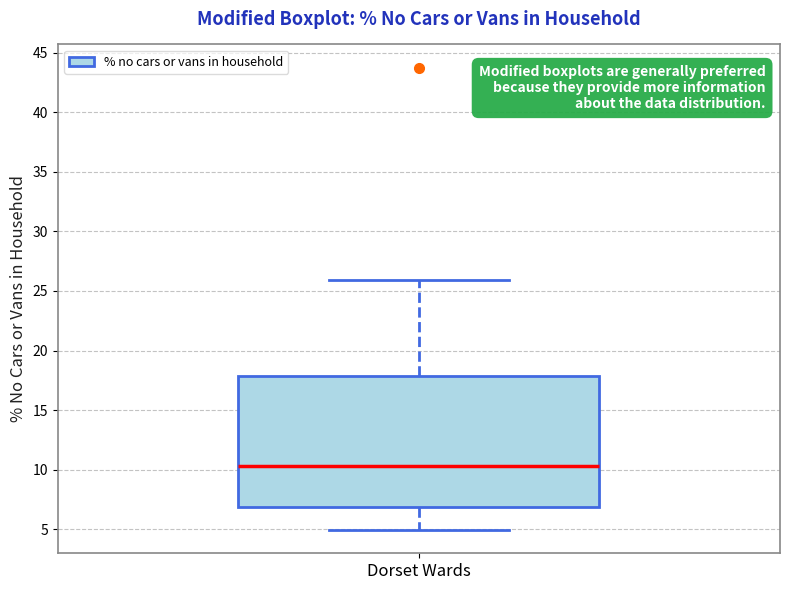

Where is the lower edge of the box for Dorset Wards on the y-axis? The values are not printed on the chart, so give them approximately, as read against the axis.

7.0